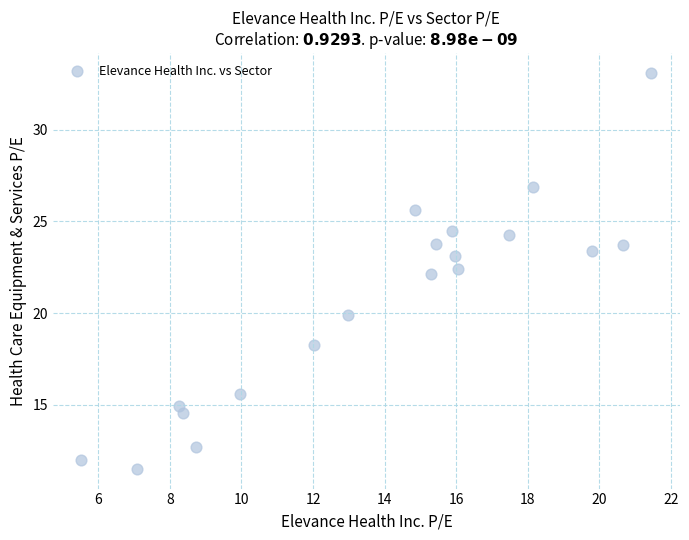

What is the range of X values (max minus min)?

15.9